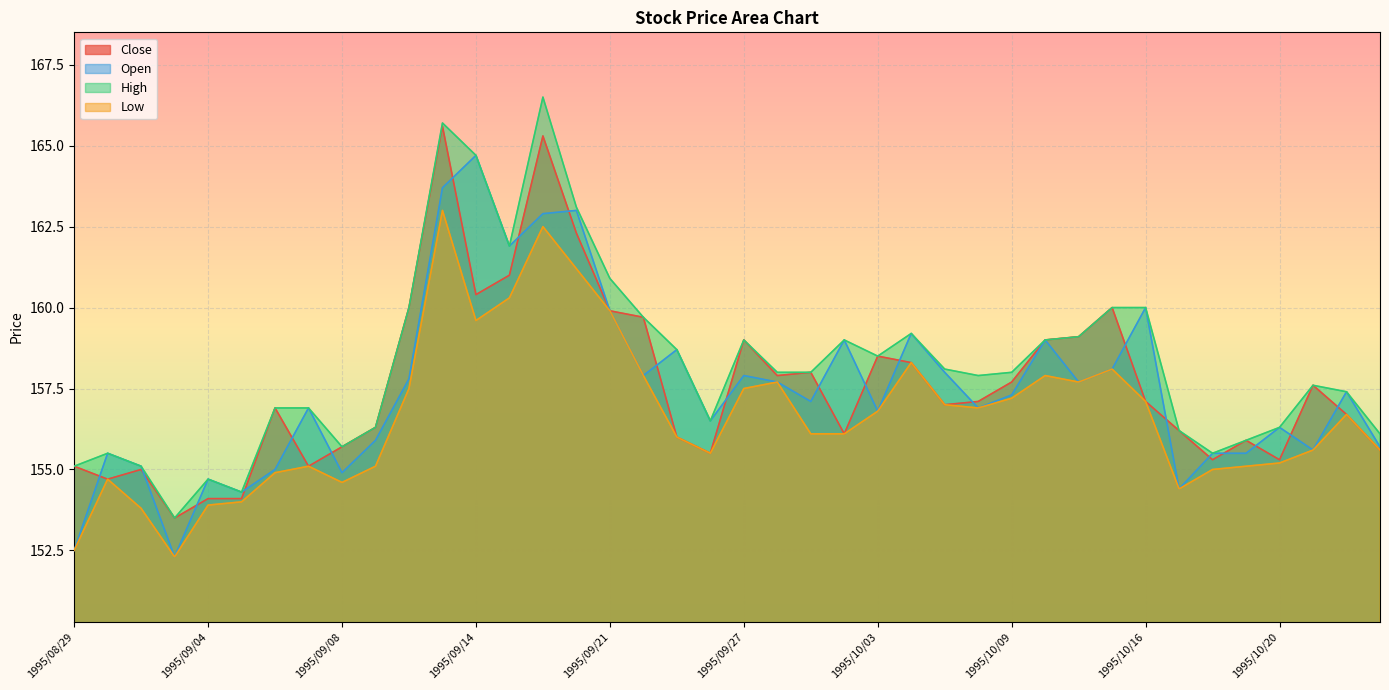

Is it true that Open equals 160.0 at 1995/10/16?

True